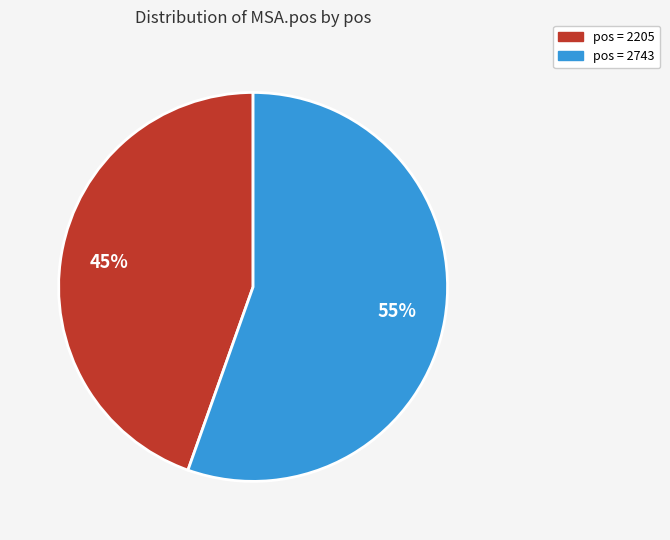

To the nearest percent, what is the average slice percentage?

50%